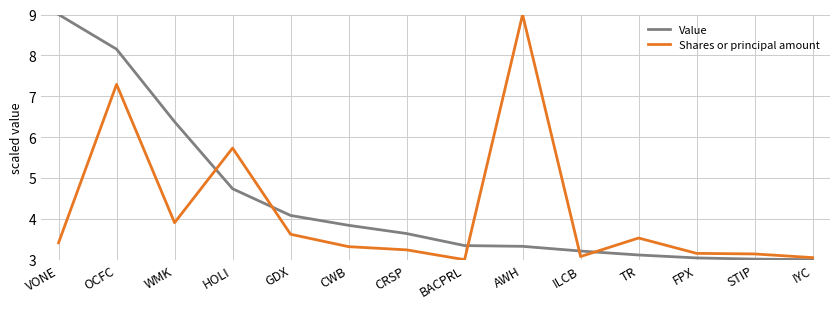

What is the total value across all series at TR?

6.6